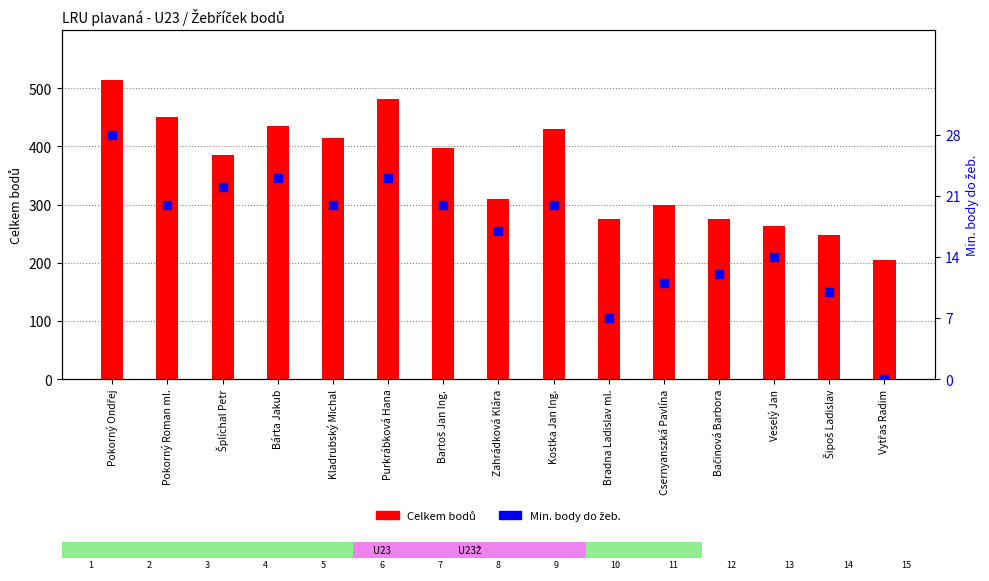

At which category is the sum across all series the highest?

Pokorný Ondřej